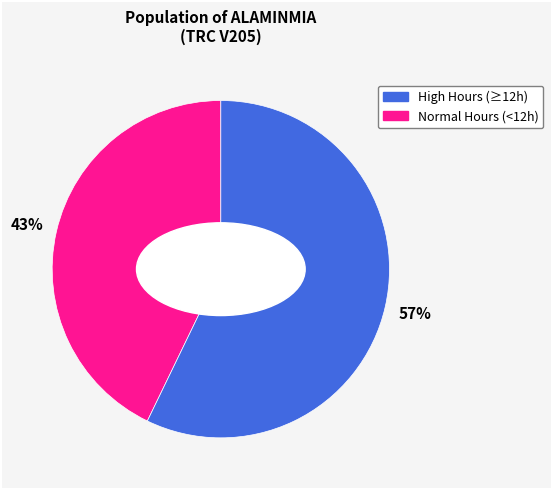

Does any single category account for the majority?

Yes